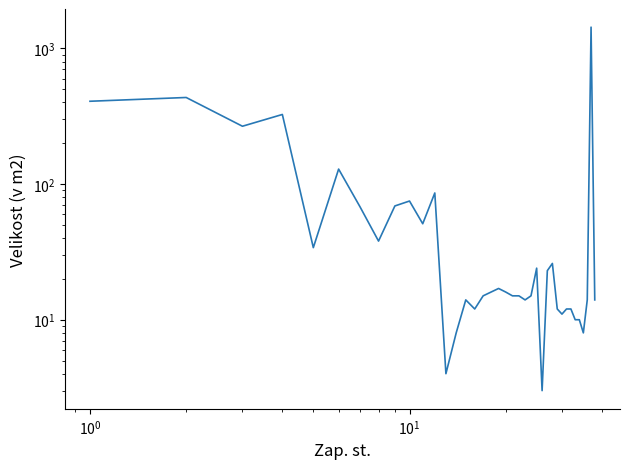

Reading right to left, transcribe all the data shown in this chart.

14	1435	14	8	10	10	12	12	11	12	26	23	3	24	15	14	15	15	16	17	16	15	12	14	8	4	86	51	75	69	38	68	129	34	326	267	435	408